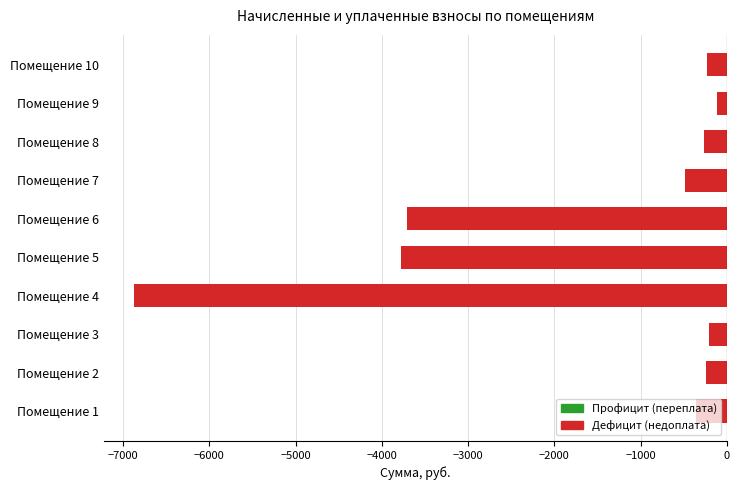

How many data points does each series have?

10